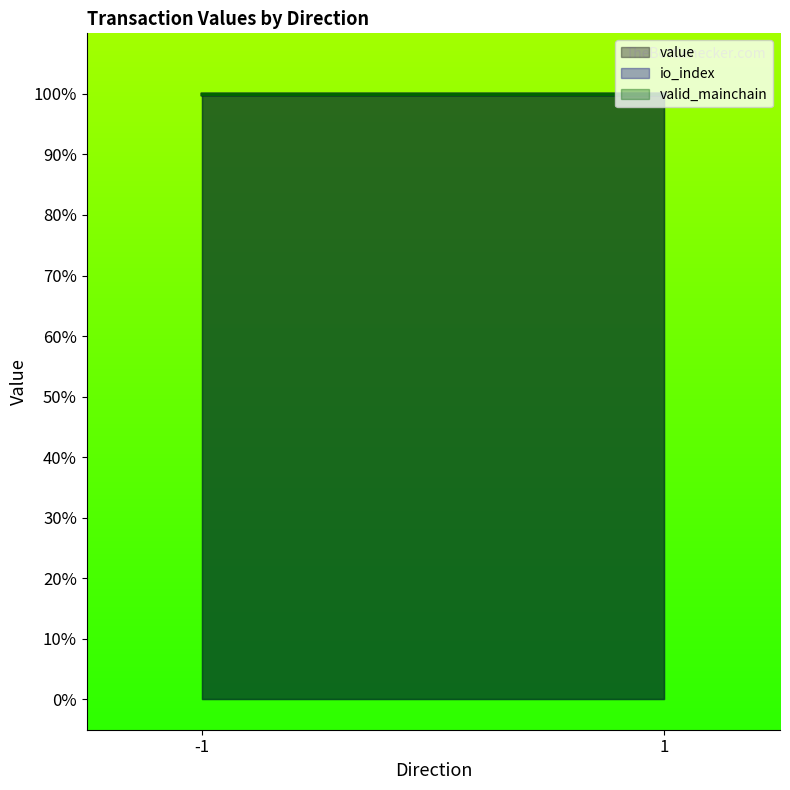

Reading left to right, what are all the values shown in this chart?

io_index: -1_0=0.0	-1_1=1.0	1_0=0.0	1_1=1.0
value: -1_0=0.1	-1_1=406.5	1_0=0.1	1_1=406.5
valid_mainchain: -1_0=1.0	-1_1=1.0	1_0=1.0	1_1=1.0